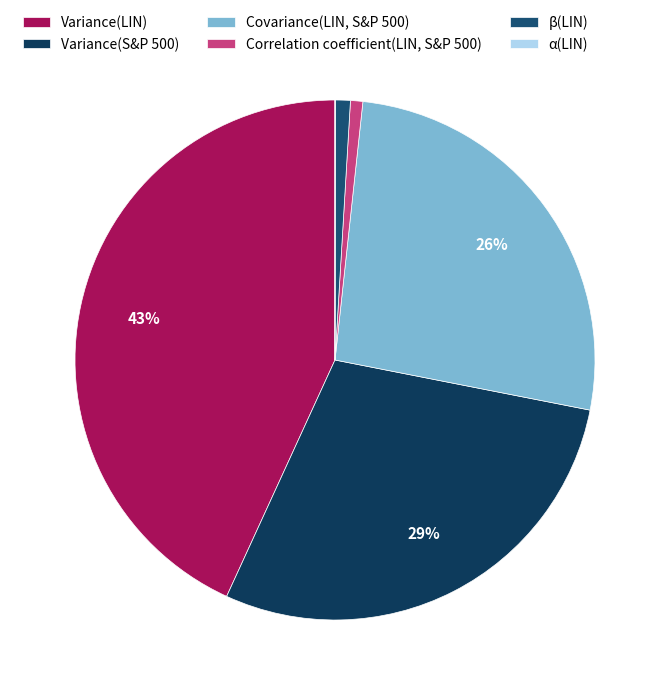

What is the change in value from Variance(LIN) to Correlation coefficient(LIN, S&P 500)?

-41.5